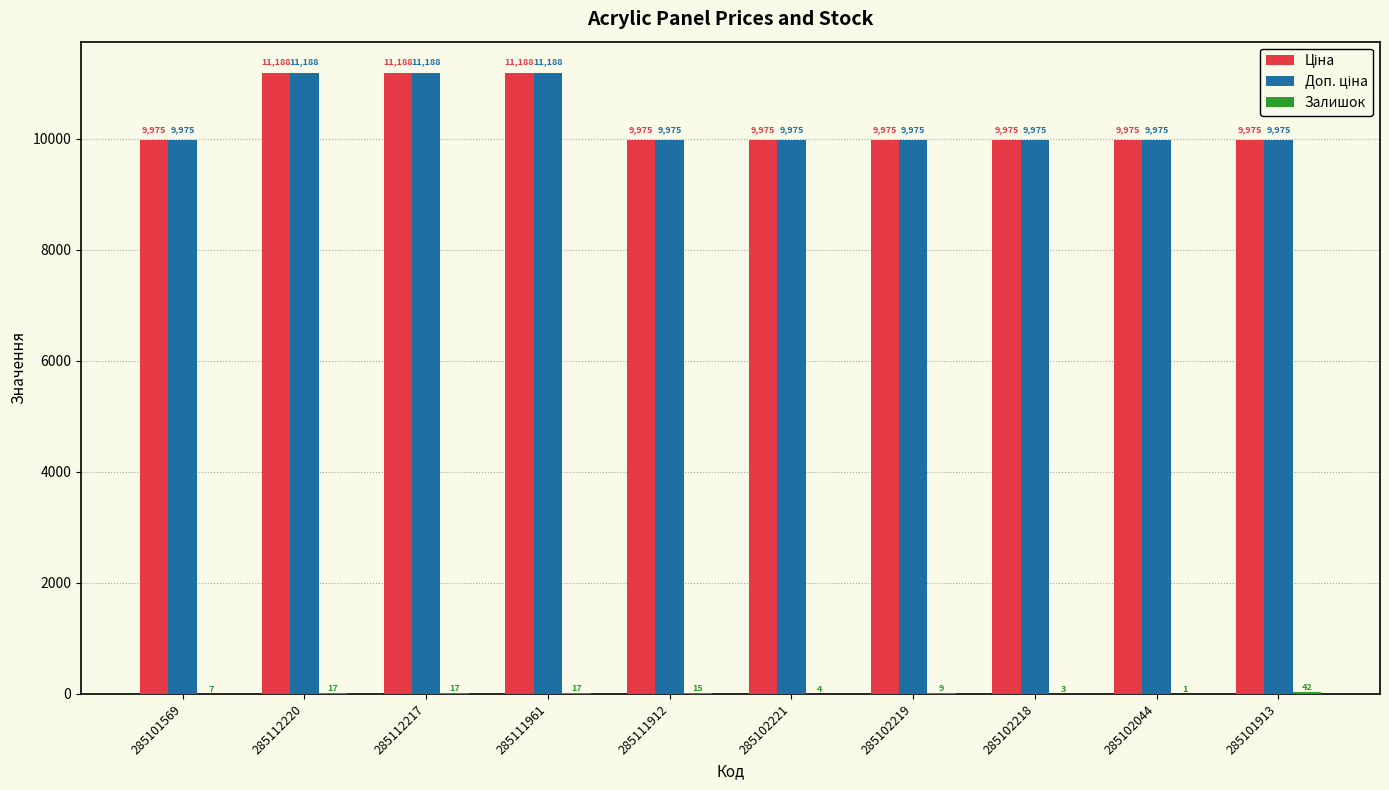

What is the total value across all series at 285102044?

19951.0